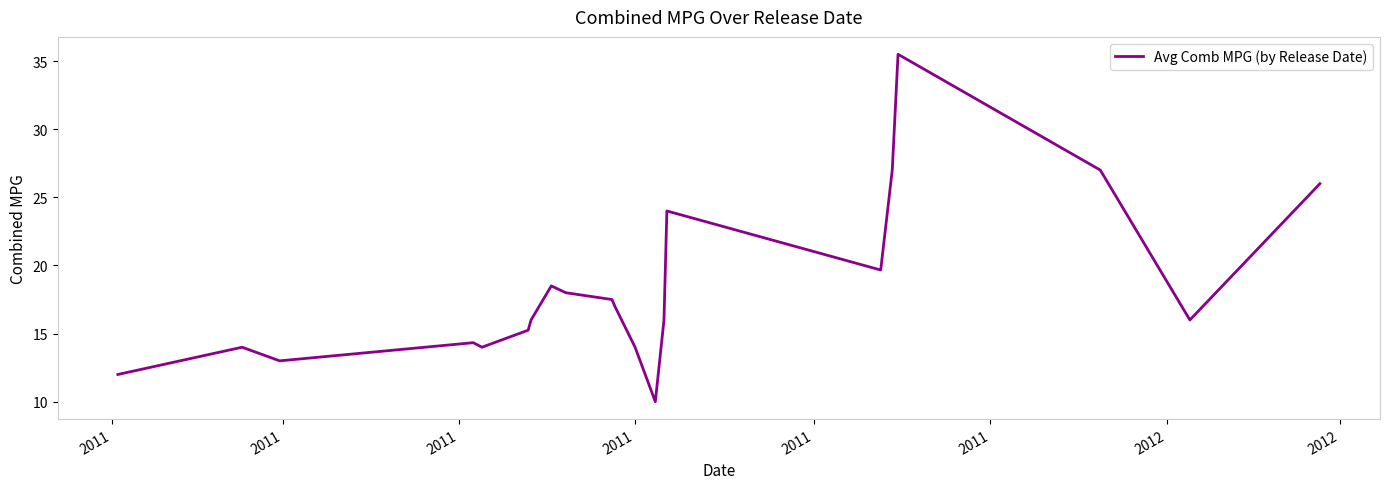

How many categories are shown in the chart?

21